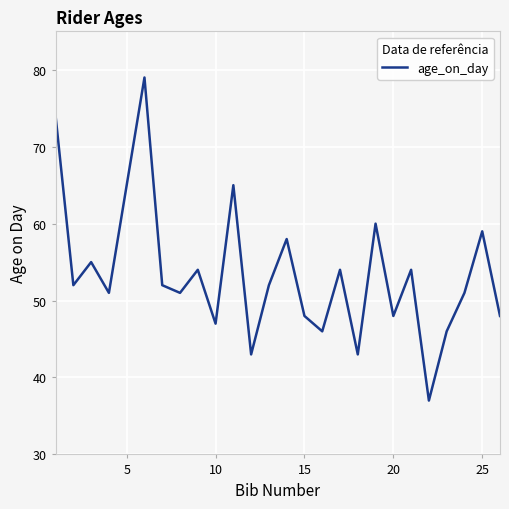

What is the smallest value displayed?

37